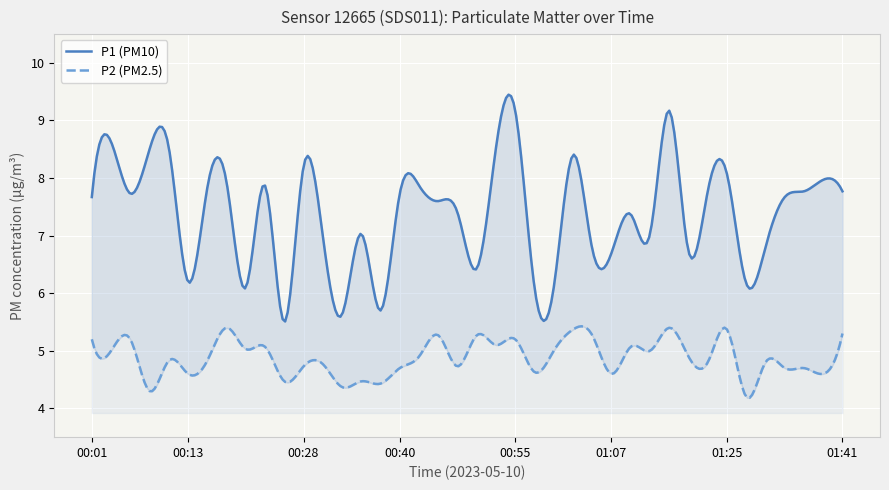

What is the difference between the second highest and second lowest values in the P2 series?

1.1